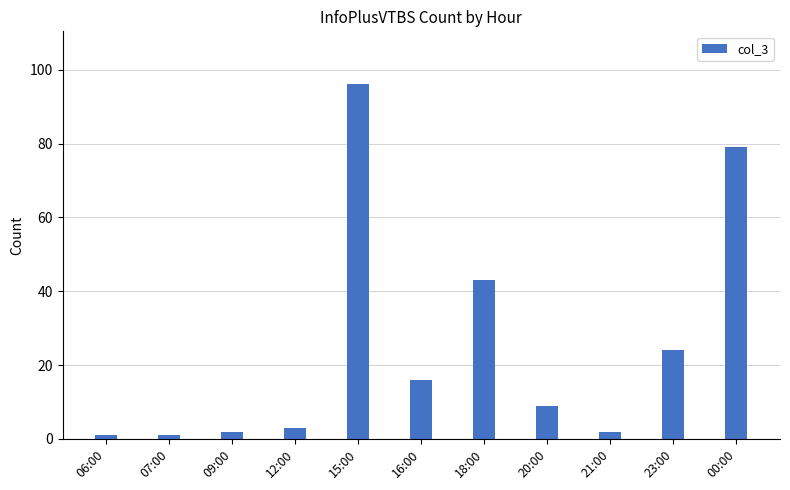

Reading left to right, transcribe all the data shown in this chart.

06:00=1	07:00=1	09:00=2	12:00=3	15:00=96	16:00=16	18:00=43	20:00=9	21:00=2	23:00=24	00:00=79